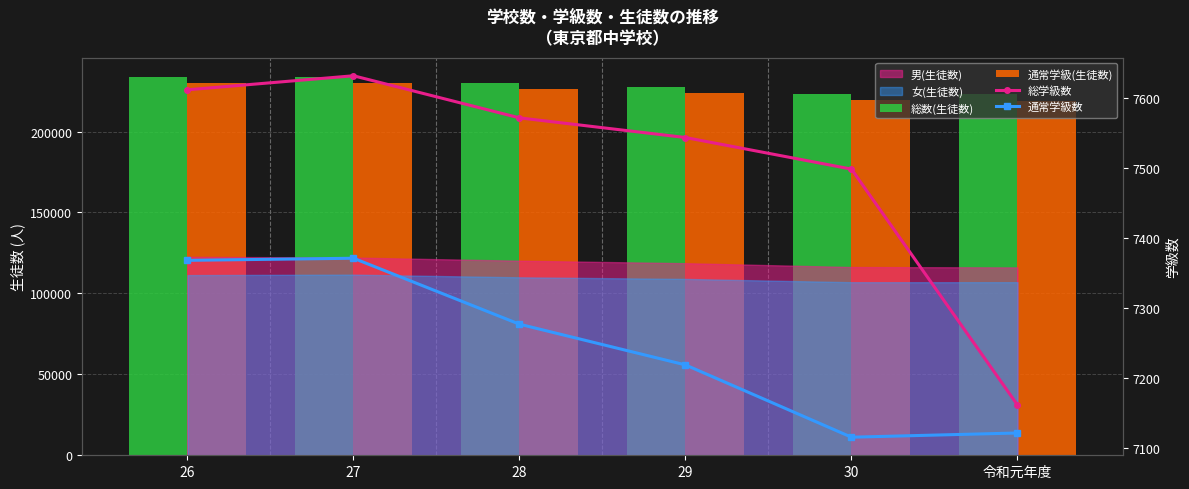

Where is 総学級数 nearest to the value 7396?

30